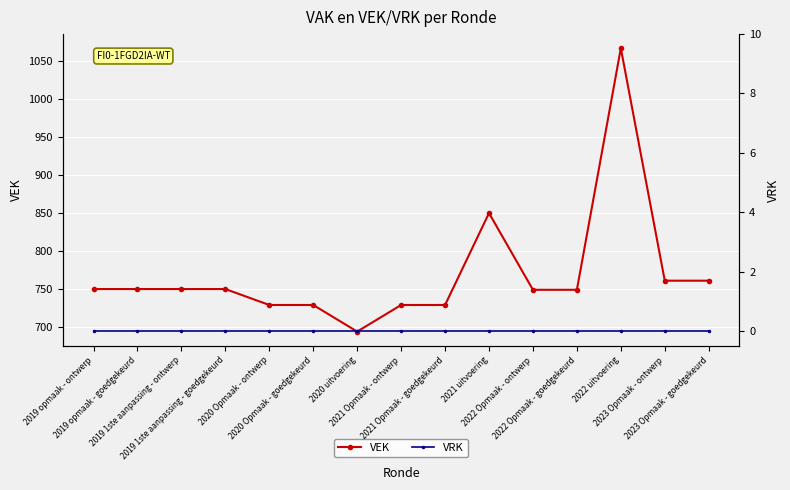

Where is the first local minimum for VEK?

2020 uitvoering